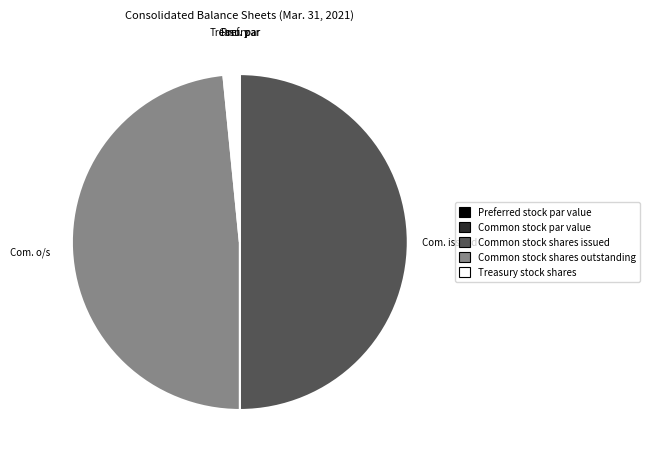

Which has a higher value, Treasury stock shares or Common stock shares outstanding?

Common stock shares outstanding